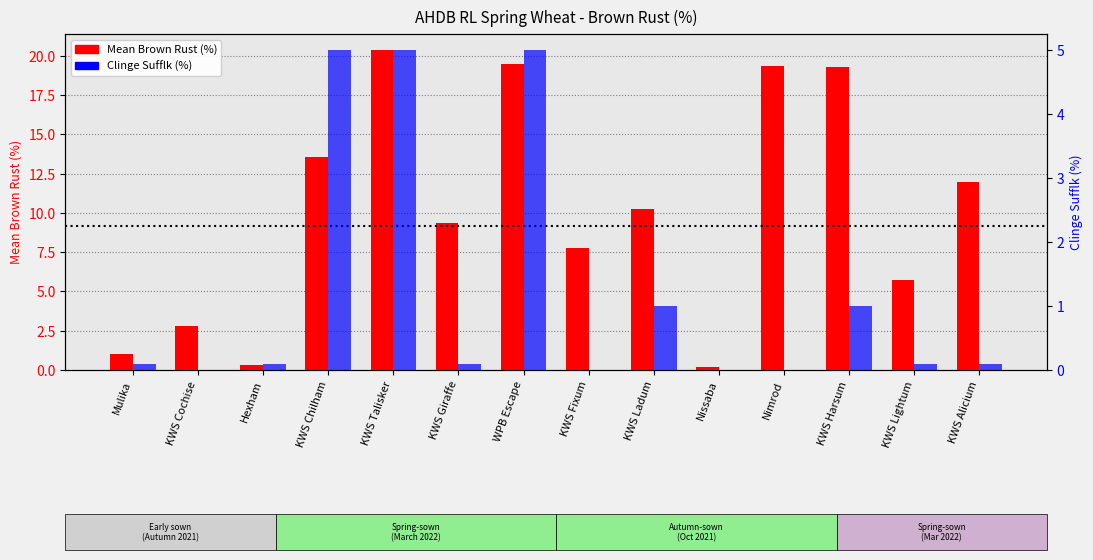

Rank the series at KWS Ladum from lowest to highest value.

Clinge Sufflk (%), Mean Brown Rust (%)